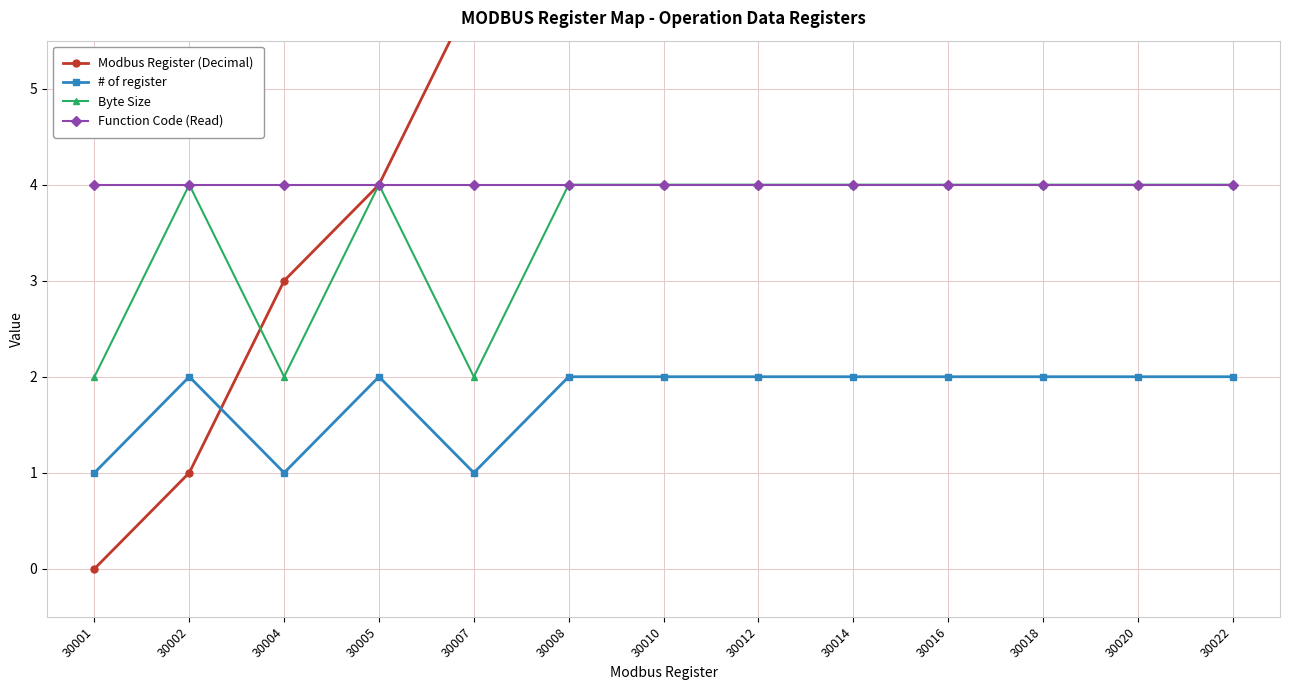

How many interior local valleys does the Byte Size series have?

2